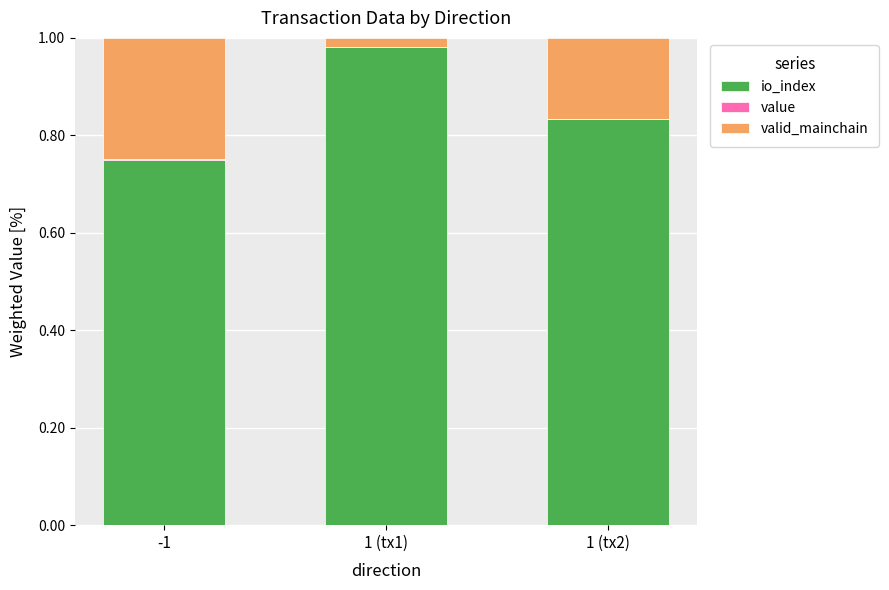

At which label does io_index reach its peak?

1 (tx1)